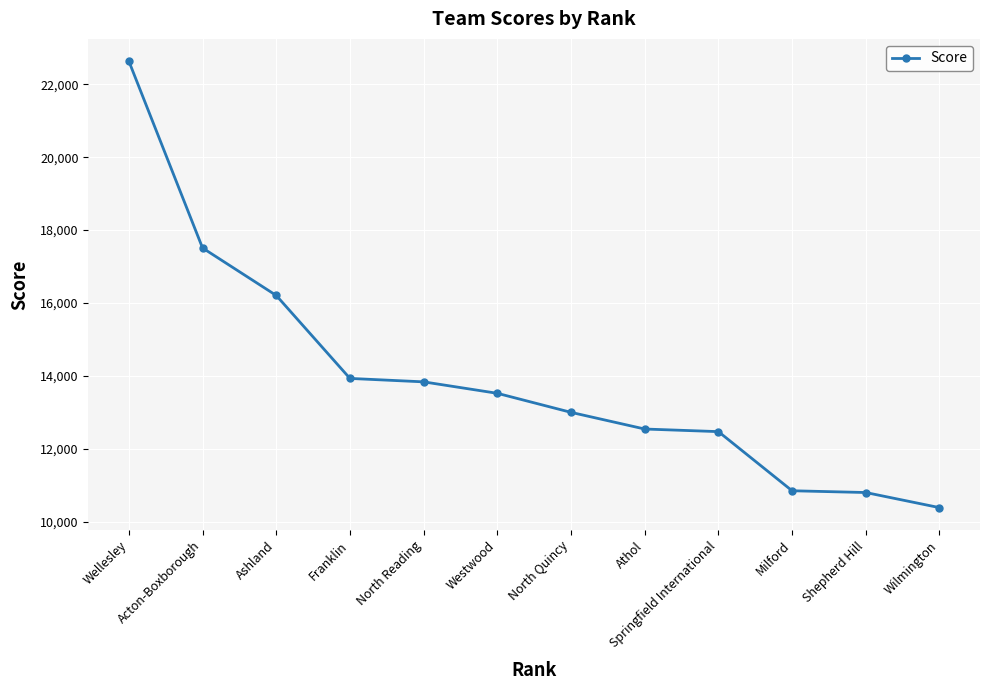

What is the change in value from North Reading to North Quincy?

-837.2